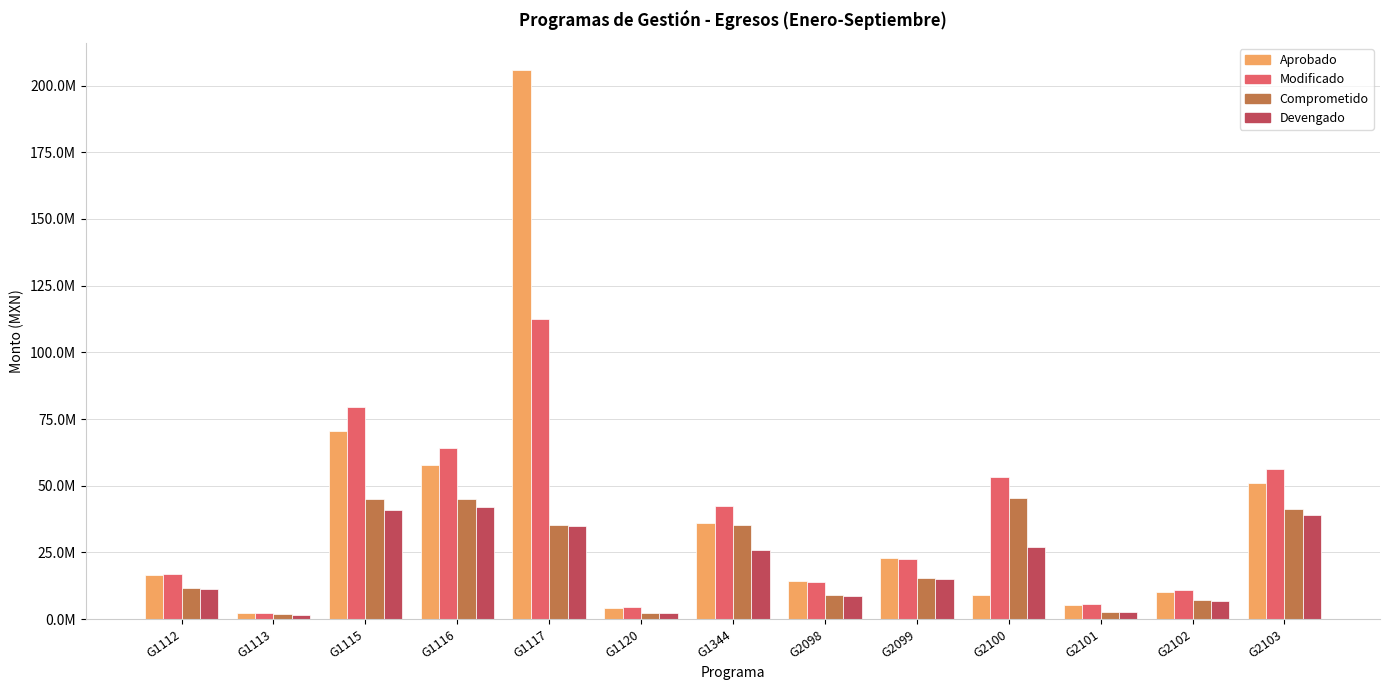

At which label does Modificado reach its minimum?

G1113